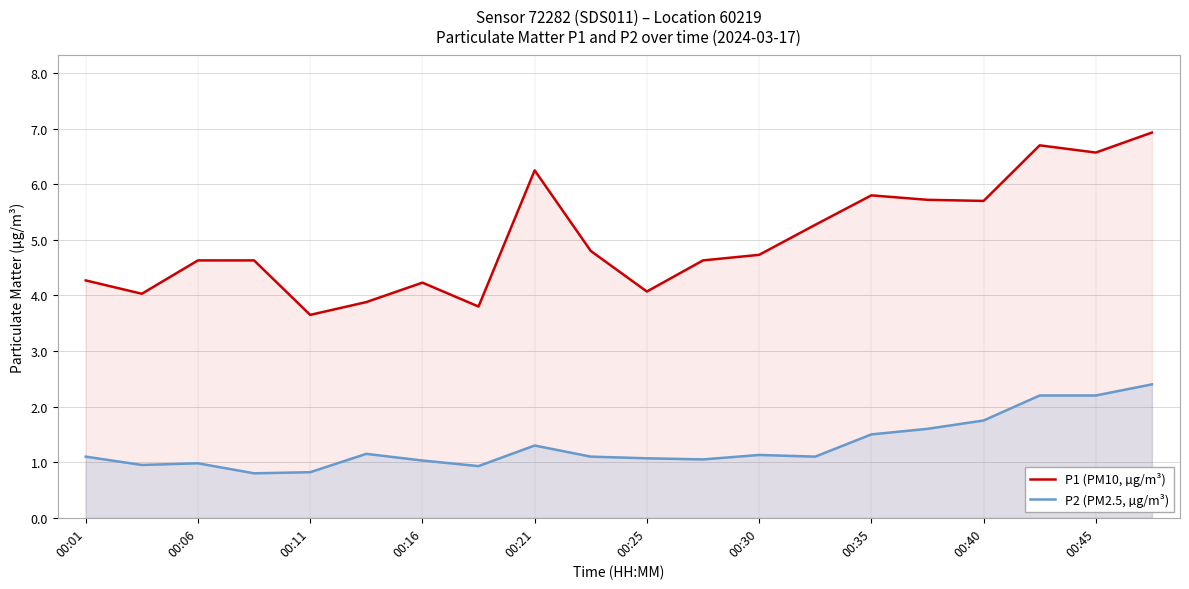

What is the lowest value of the P2 (PM2.5, µg/m³) series?

0.8